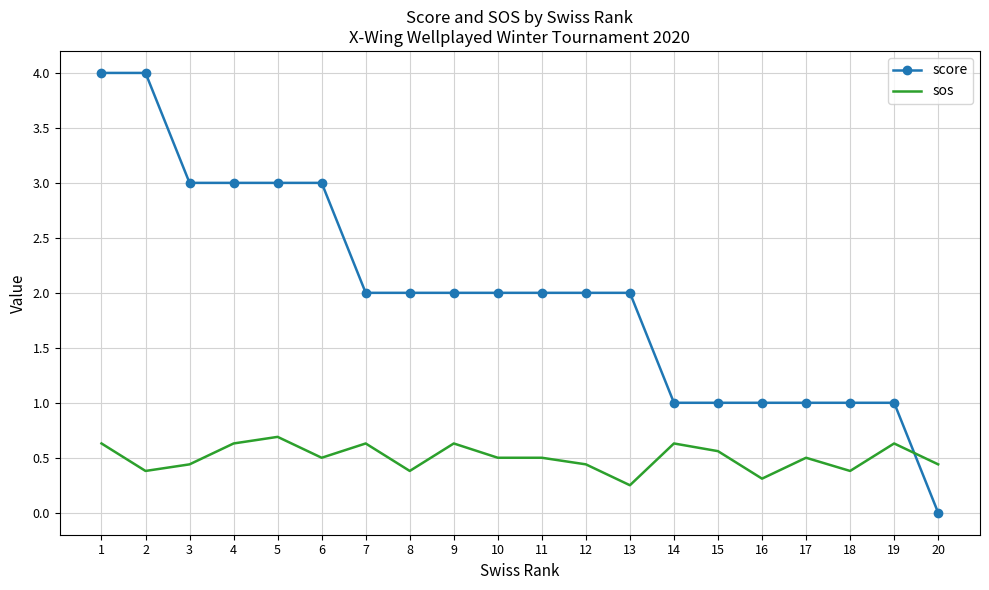

Between 6 and 16, which series saw the biggest shift?

score